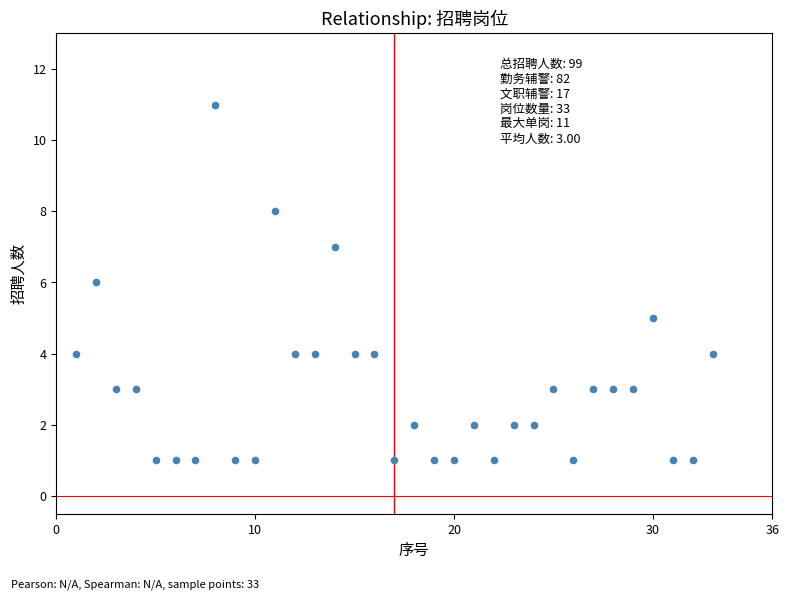

What is the range of X values (max minus min)?

32